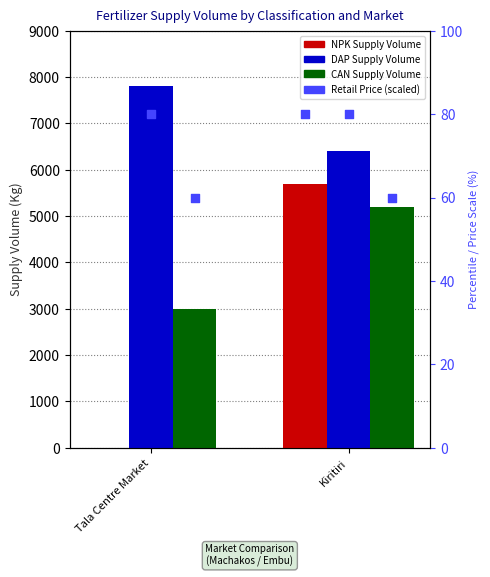

At which category is the sum across all series the highest?

Kiritiri